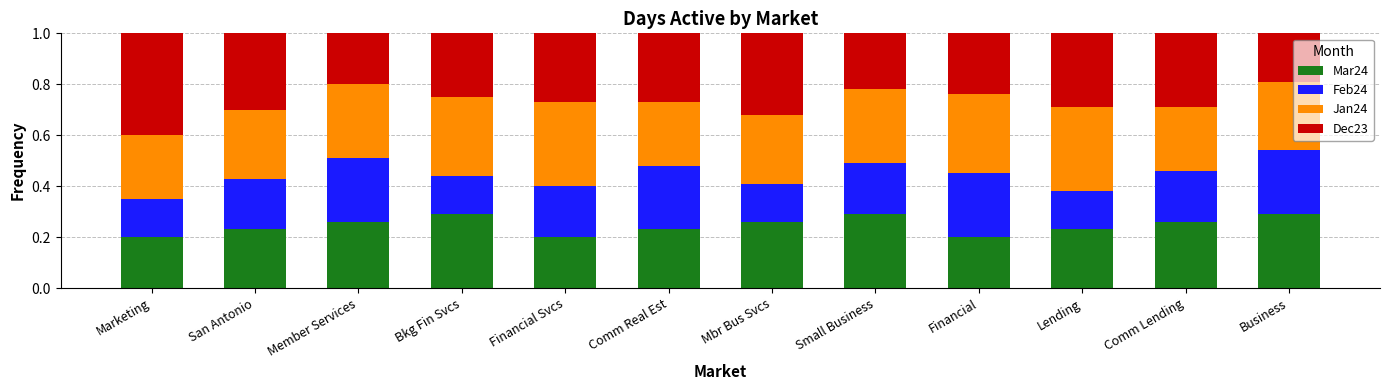

The Mar24 series shows 0.2 at Lending. True or false?

True